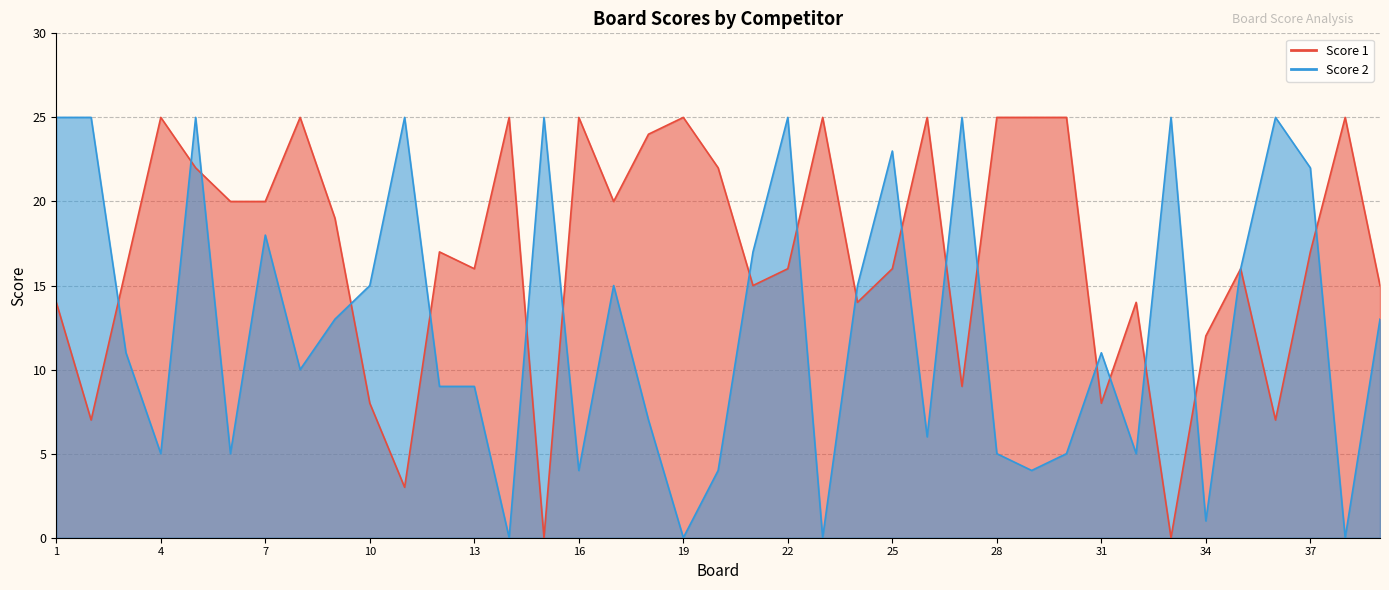

Reading left to right, transcribe all the data shown in this chart.

Score 1: 14	7	16	25	22	20	20	25	19	8	3	17	16	25	0	25	20	24	25	22	15	16	25	14	16	25	9	25	25	25	8	14	0	12	16	7	17	25	15
Score 2: 25	25	11	5	25	5	18	10	13	15	25	9	9	0	25	4	15	7	0	4	17	25	0	15	23	6	25	5	4	5	11	5	25	1	16	25	22	0	13